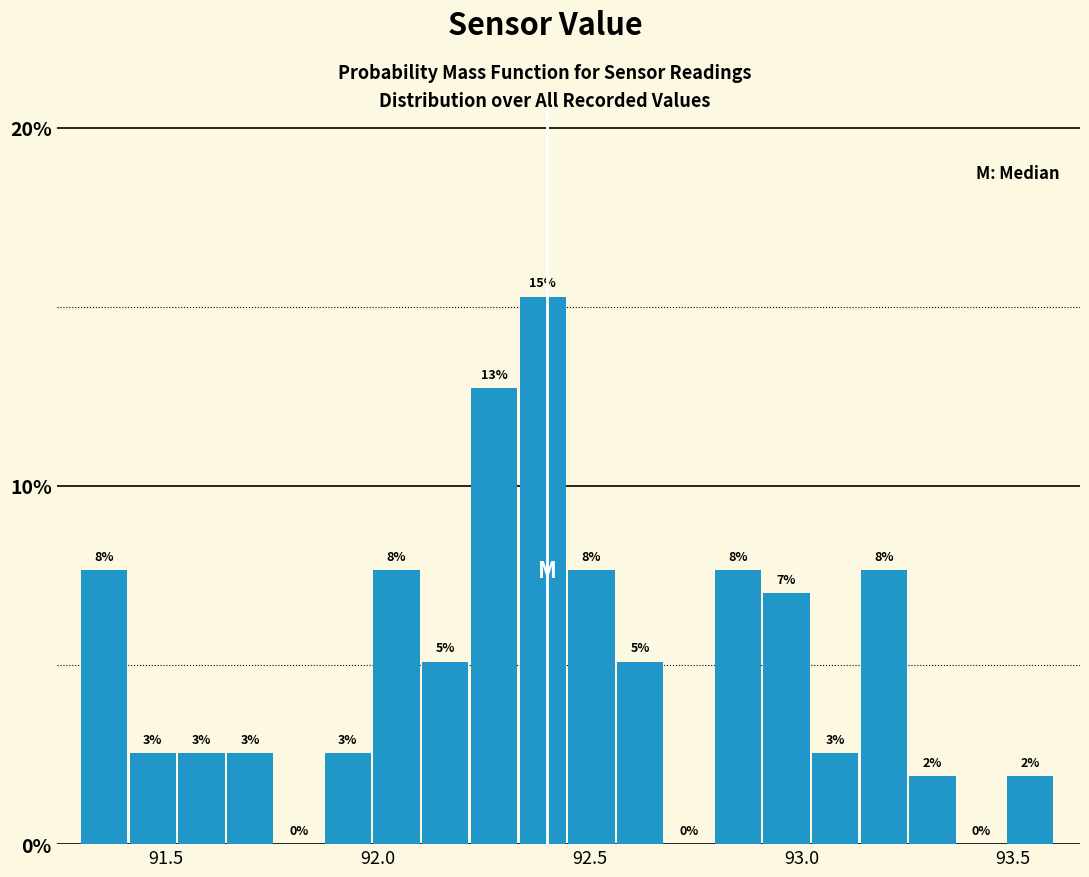

Around what value on the x-axis is the tallest bar? Give the approximate position of its centre, as read against the axis.

92.40